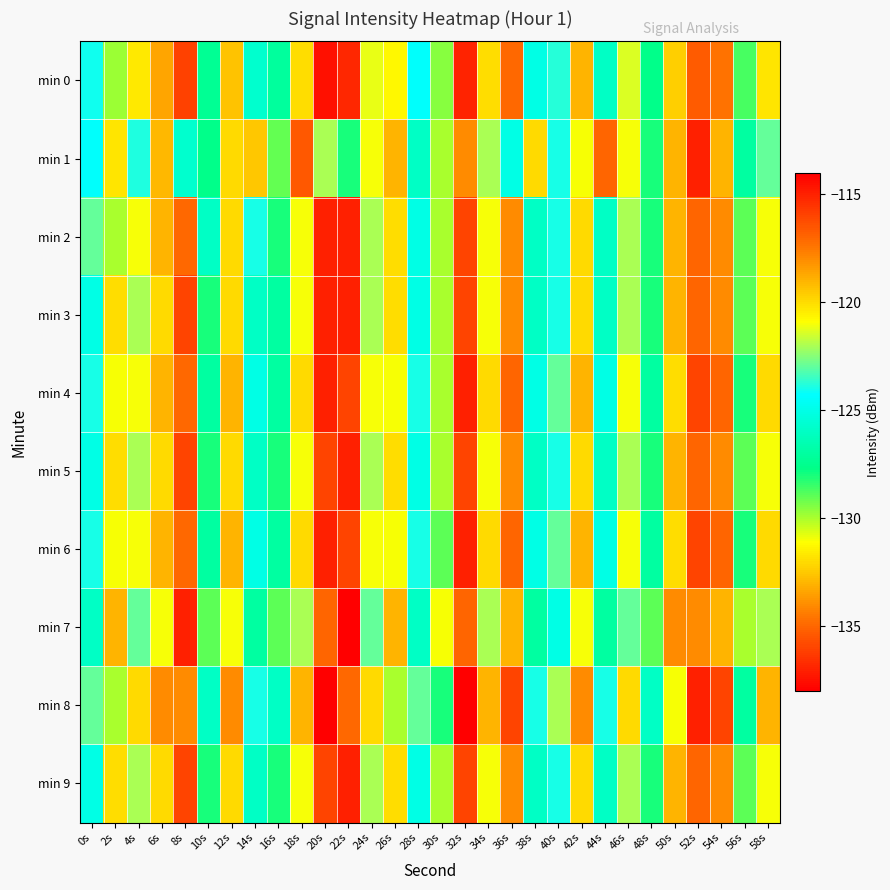

Rank the series by their maximum value, from lowest to highest.

min 7, min 5, min 9, min 1, min 2, min 3, min 4, min 6, min 0, min 8